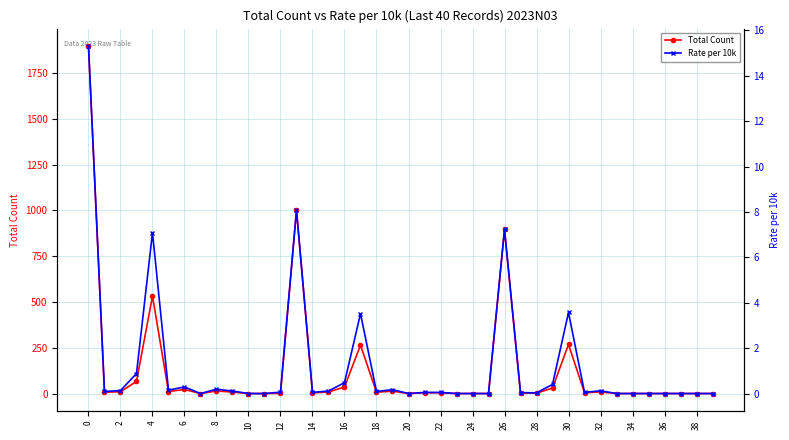

Where is the first local maximum for Total Count?

4